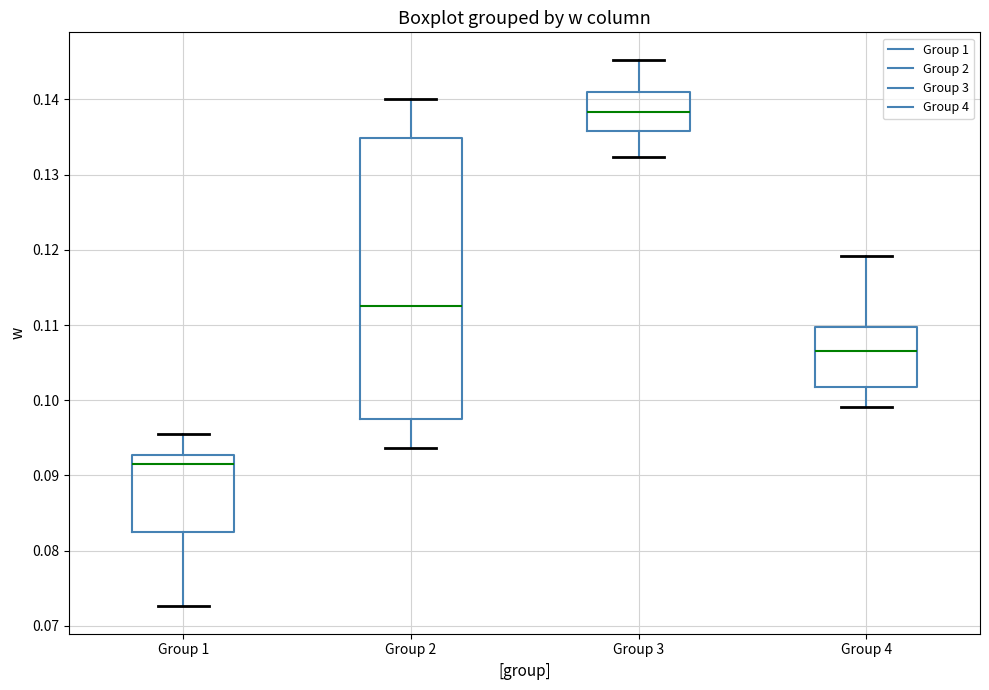

Where does the median line of the box for Group 2 sit on the y-axis? The values are not printed on the chart, so give them approximately, as read against the axis.

0.112